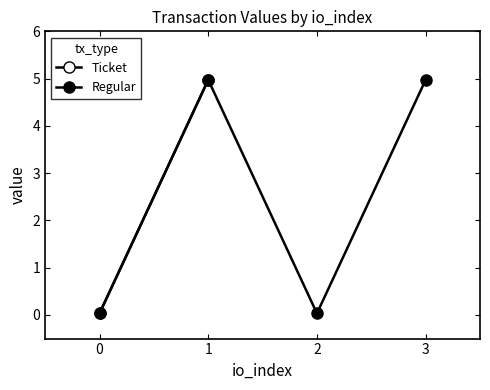

The Regular series shows 0.0 at 2. True or false?

True